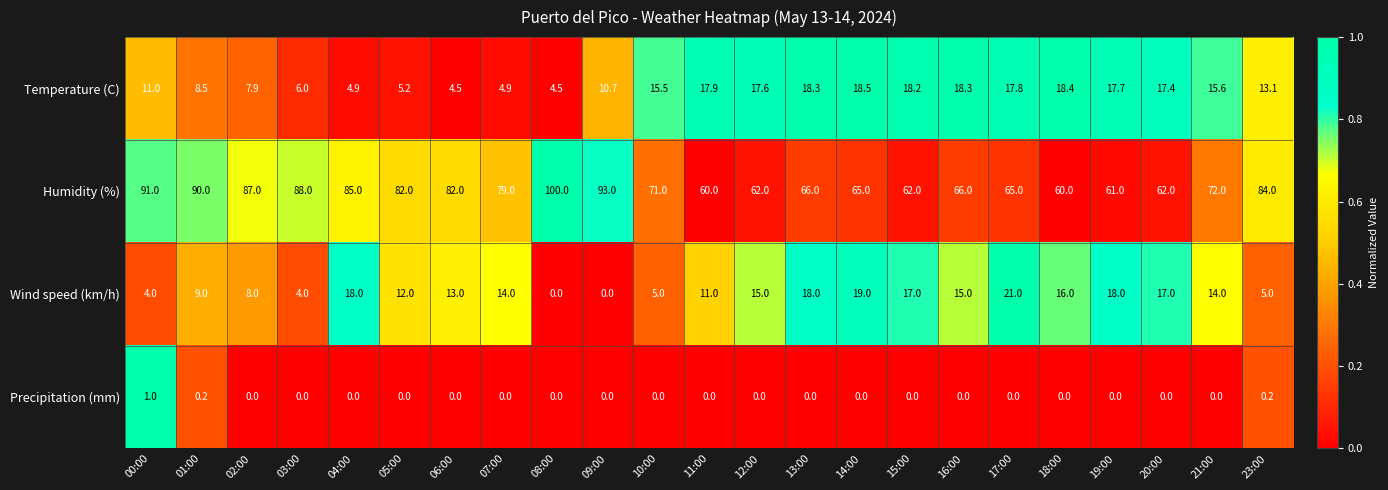

What value does the Wind speed (km/h) series have at 21:00?

14.0